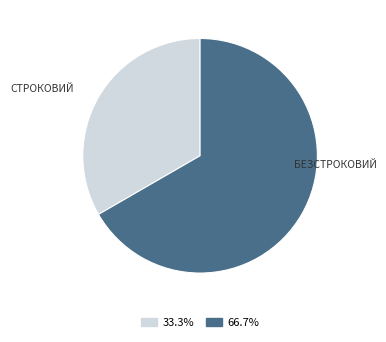

Is there a majority slice in this chart?

Yes